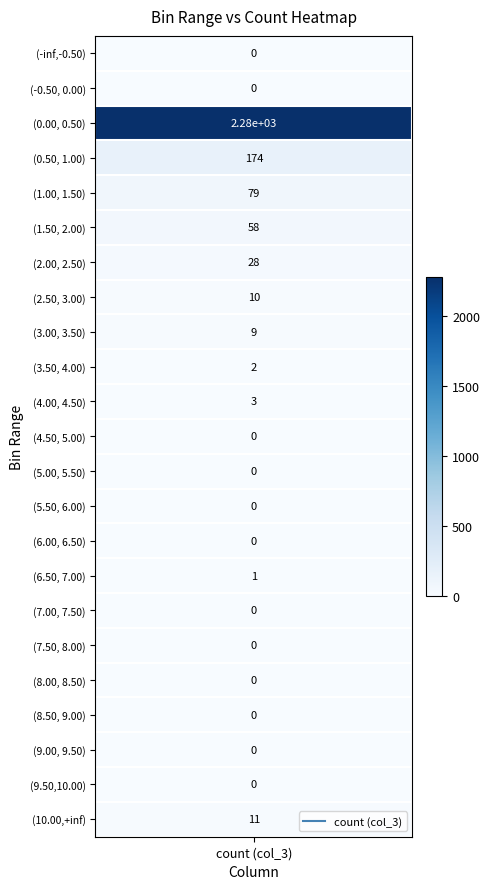

What is the difference between the maximum and minimum values in the col_3 series?

2278